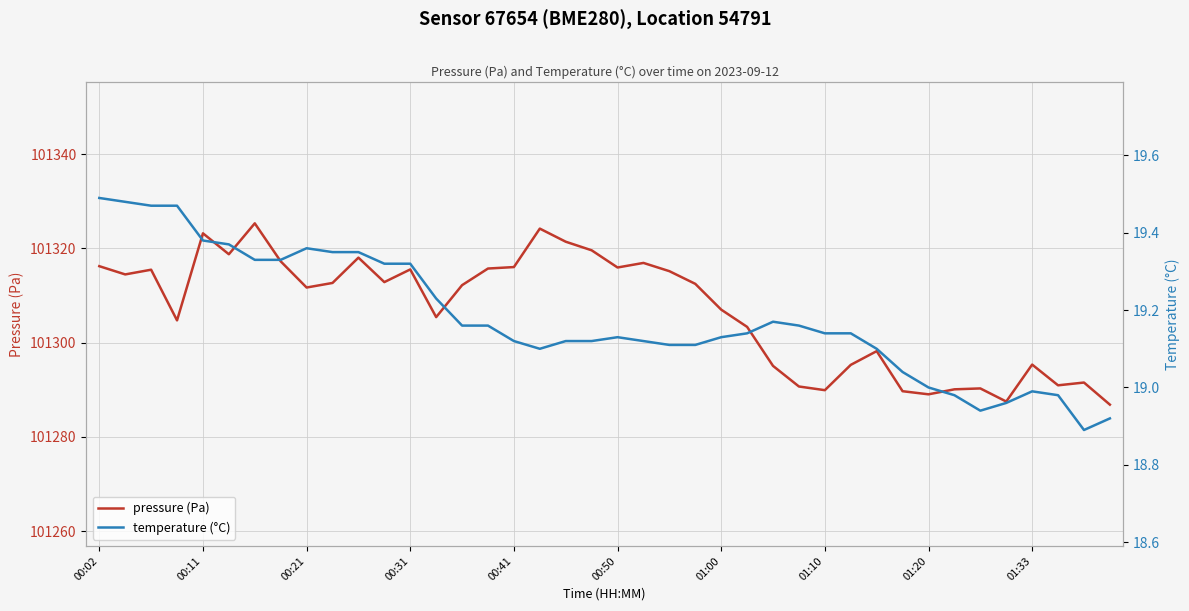

Is it true that pressure (Pa) equals 101316.0 at 00:41?

True